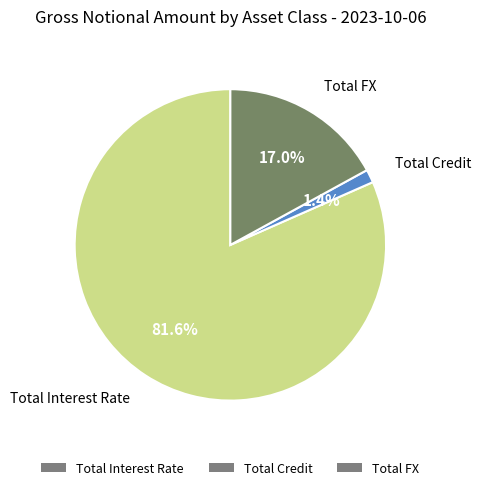

How many slices are in this pie chart?

3